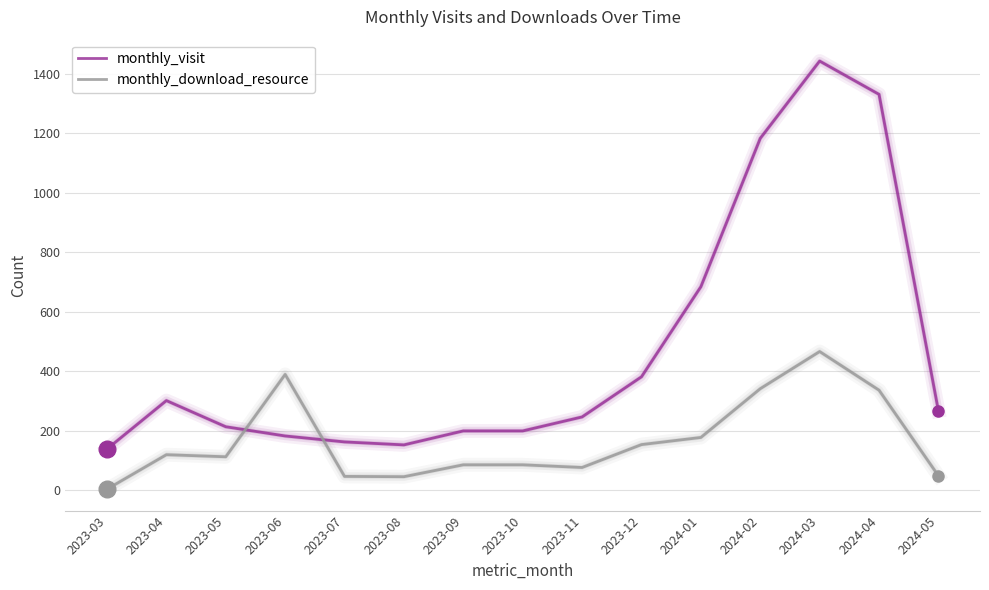

What is the total value across all series at 2023-07?

208